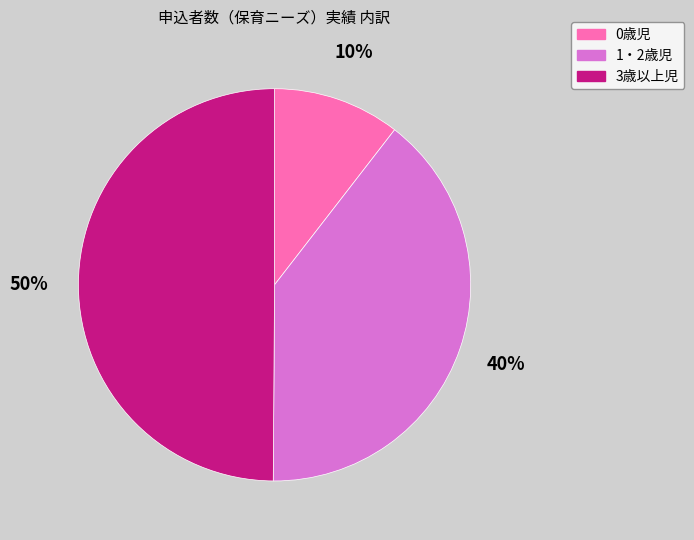

What is the ratio of the value at 1・2歳児 to the value at 3歳以上児?

0.8